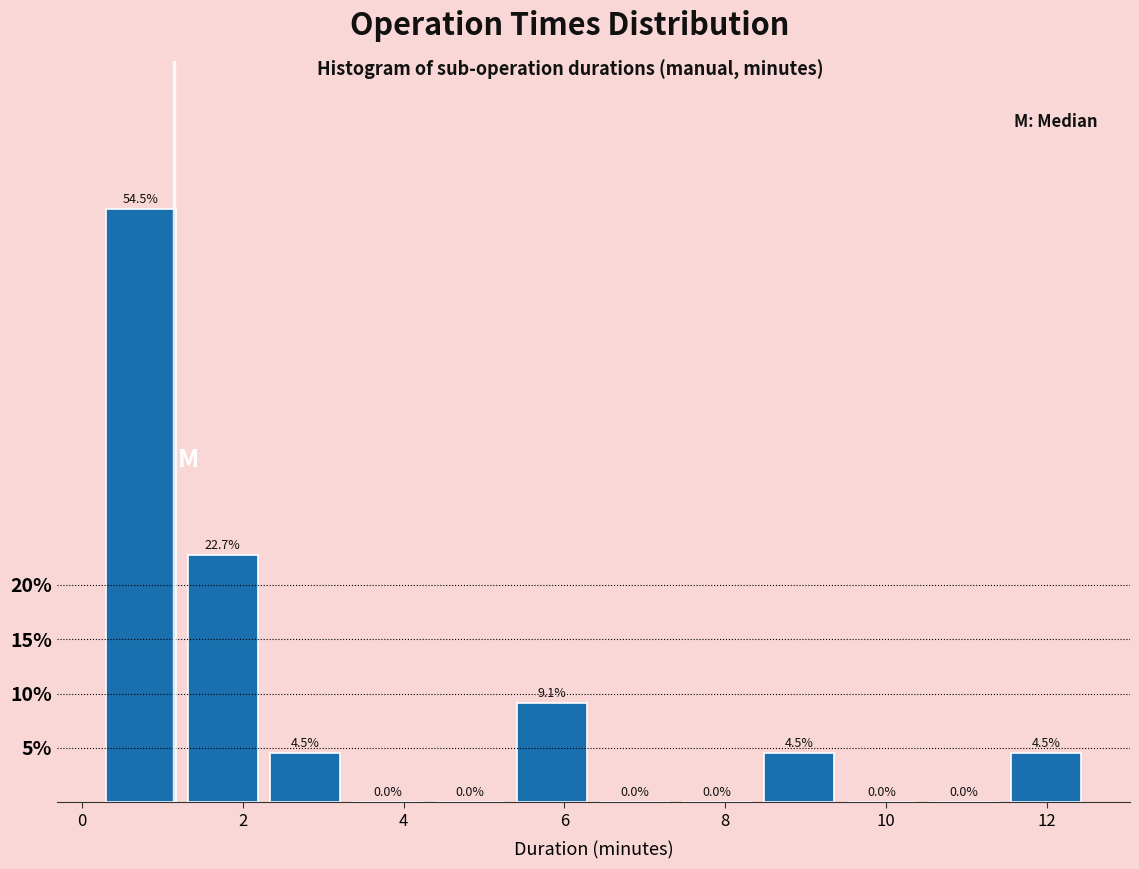

Reading left to right, list every bar in this chart as the range it spans on the x-axis followed by its height. The bar edges are not printed on the chart, so give them approximately, as read against the axis.

0.2 to 1.2: 54.5
1.2 to 2.2: 22.7
2.2 to 3.2: 4.5
3.2 to 4.4: 0.0
4.4 to 5.4: 0.0
5.4 to 6.4: 9.1
6.4 to 7.4: 0.0
7.4 to 8.4: 0.0
8.4 to 9.4: 4.5
9.4 to 10.4: 0.0
10.4 to 11.4: 0.0
11.4 to 12.6: 4.5